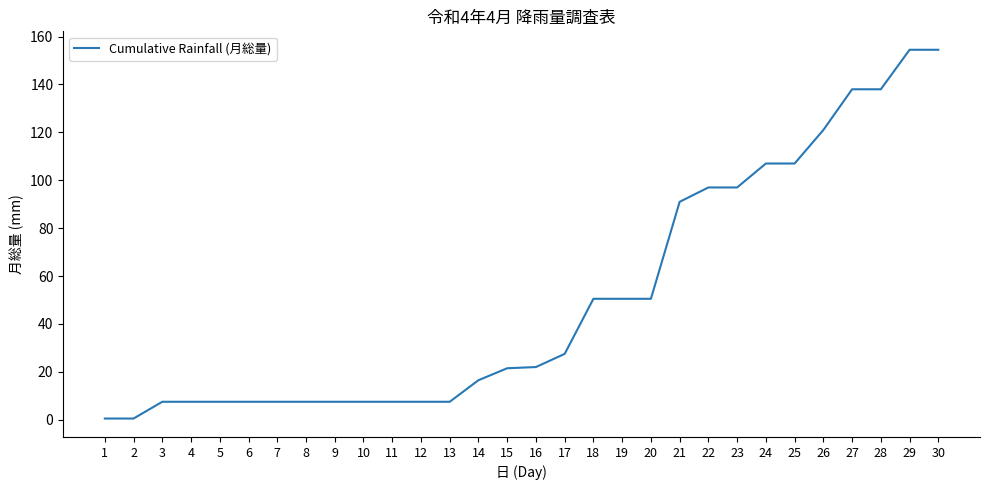

Approximately how many times larger is the value at 9 compared to 7?

1.0